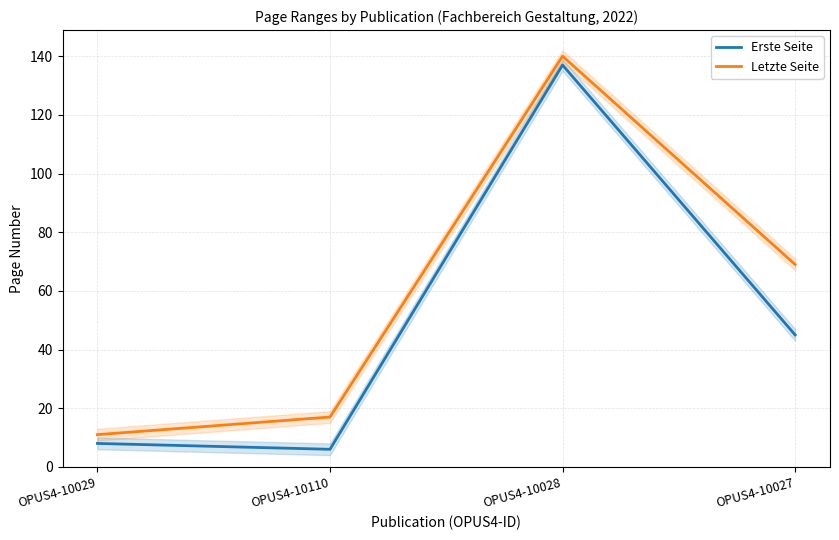

What is the difference between the maximum and second lowest values in the Erste Seite series?

129